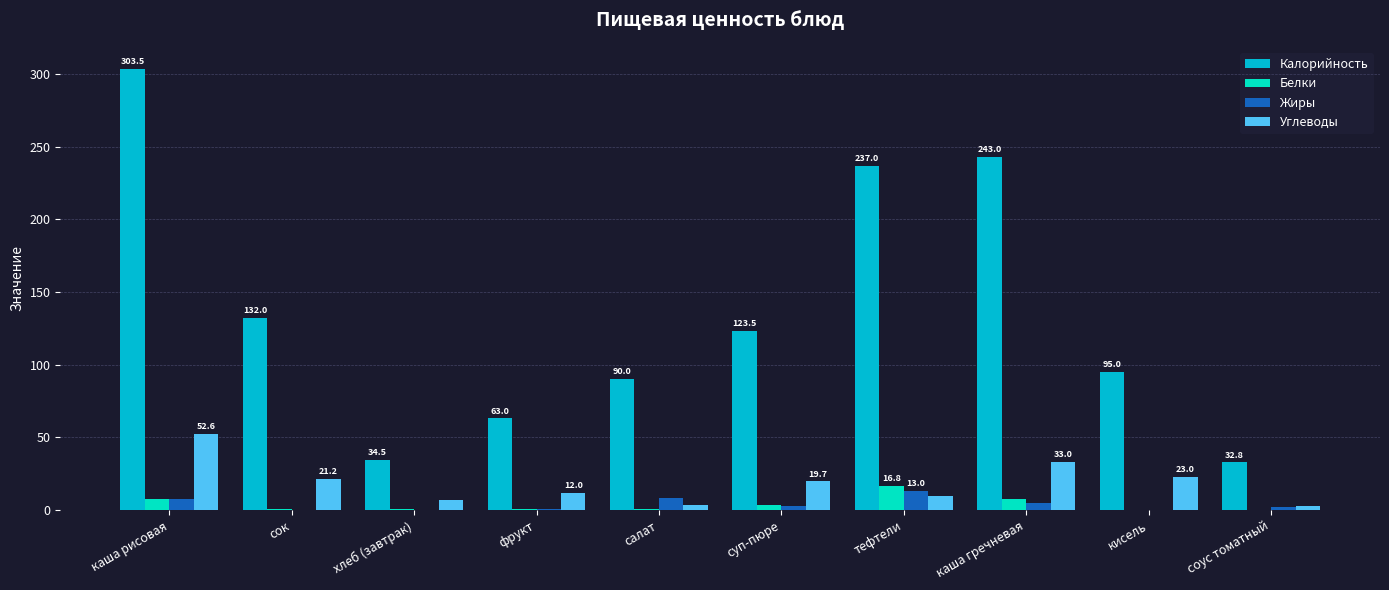

True or false: Углеводы has a value of 7.0 at хлеб (завтрак).

True